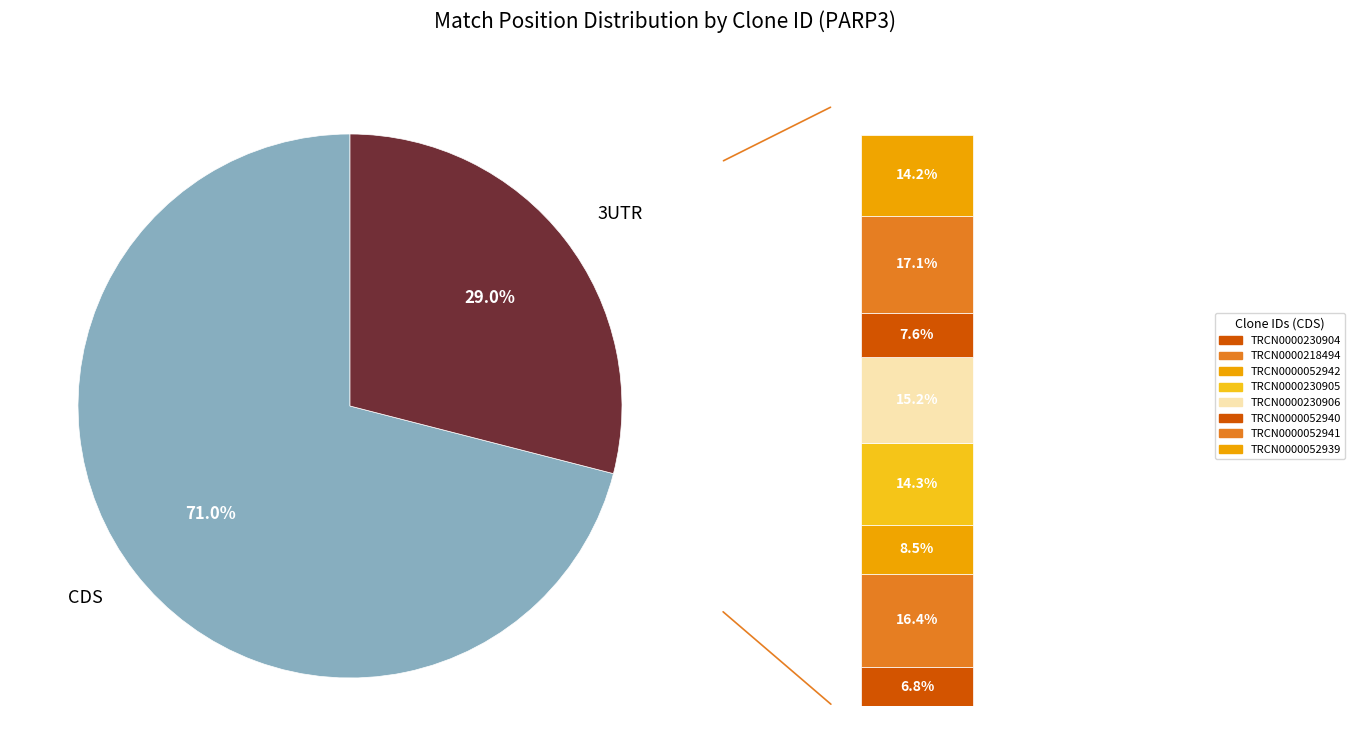

Is TRCN0000052941 the majority of the pie?

No